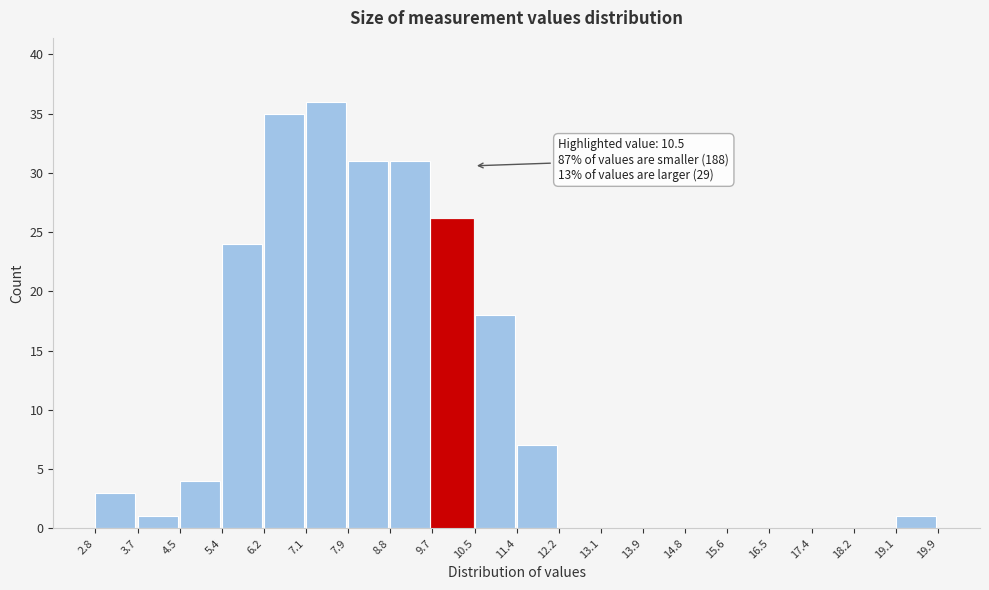

Over which range of the x-axis is the bar tallest?

7.1 to 7.9